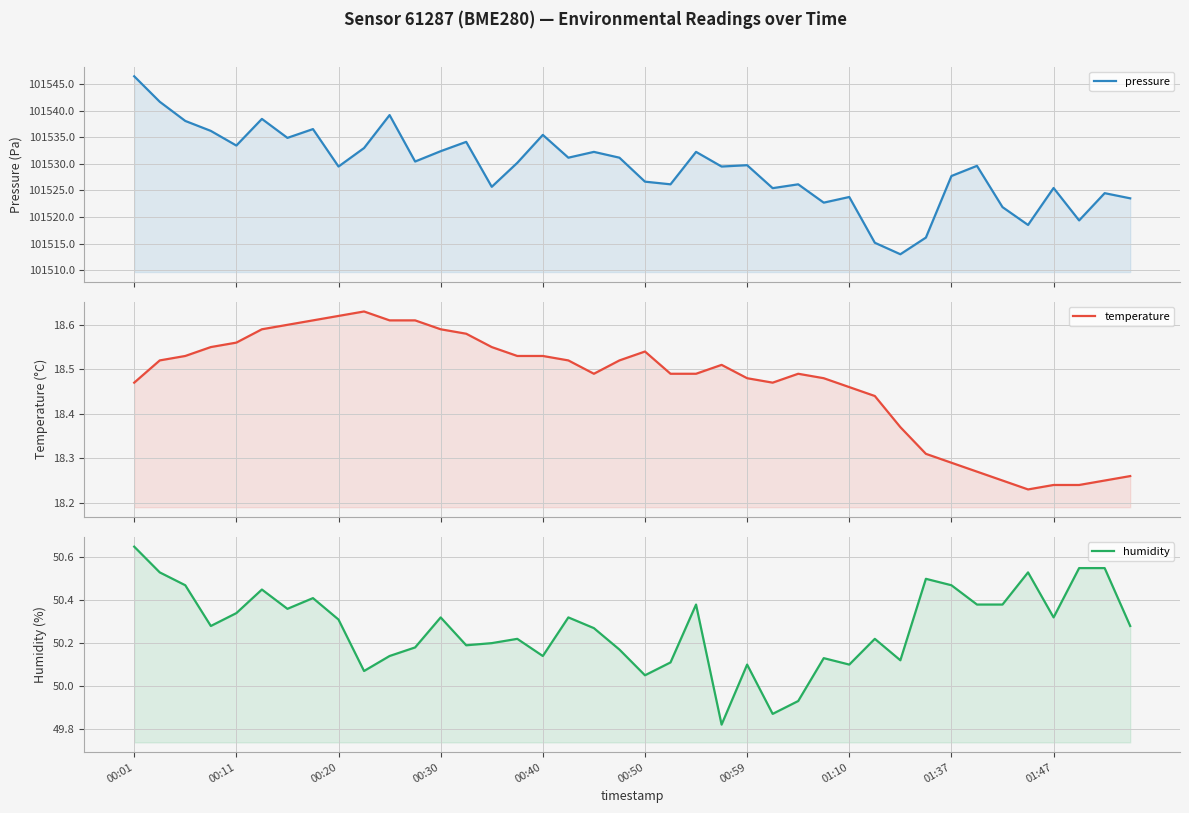

Is the value of humidity at 00:20 greater than the value of pressure at 35?

No